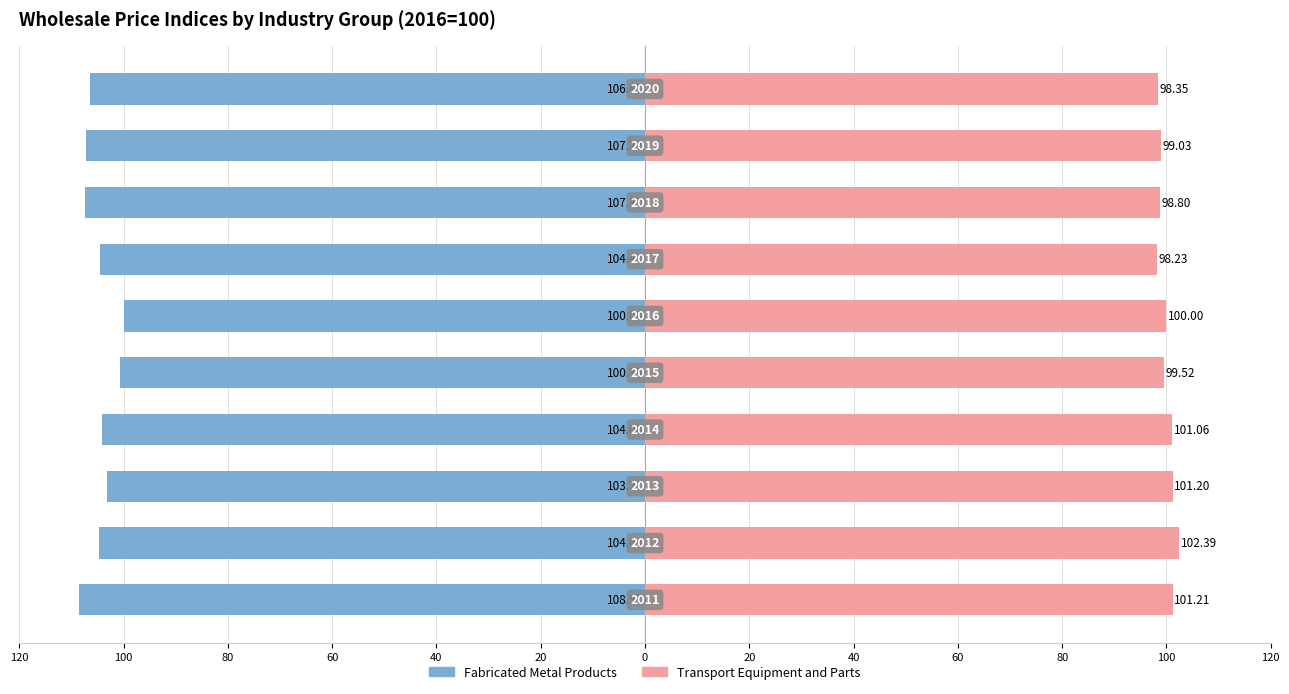

What is the smallest value displayed?

-108.6